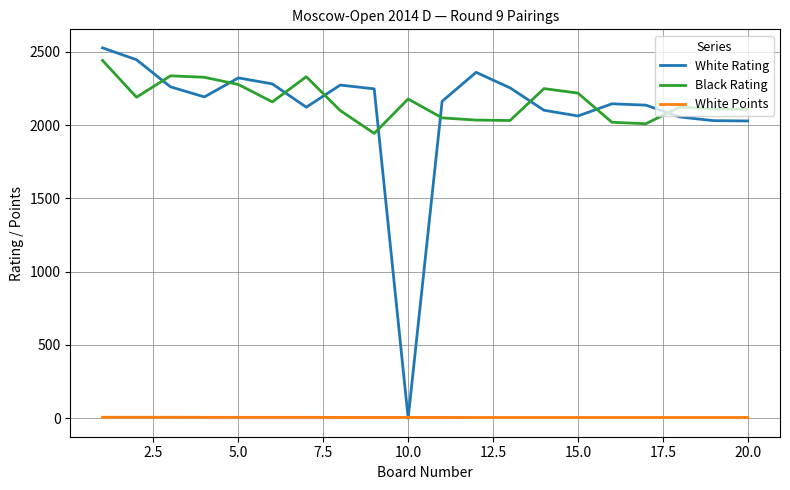

What is the highest value of the Black Rating series?

2442.0